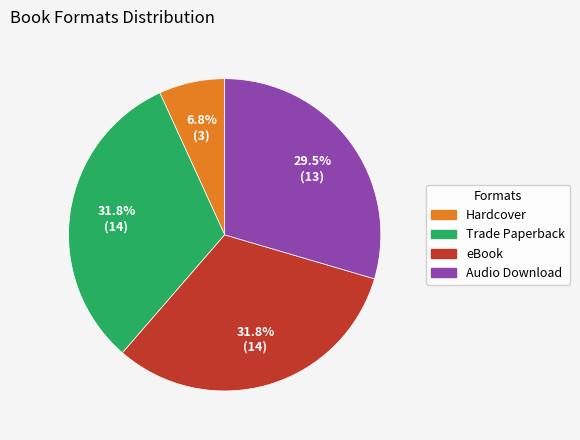

How many slices are in this pie chart?

4